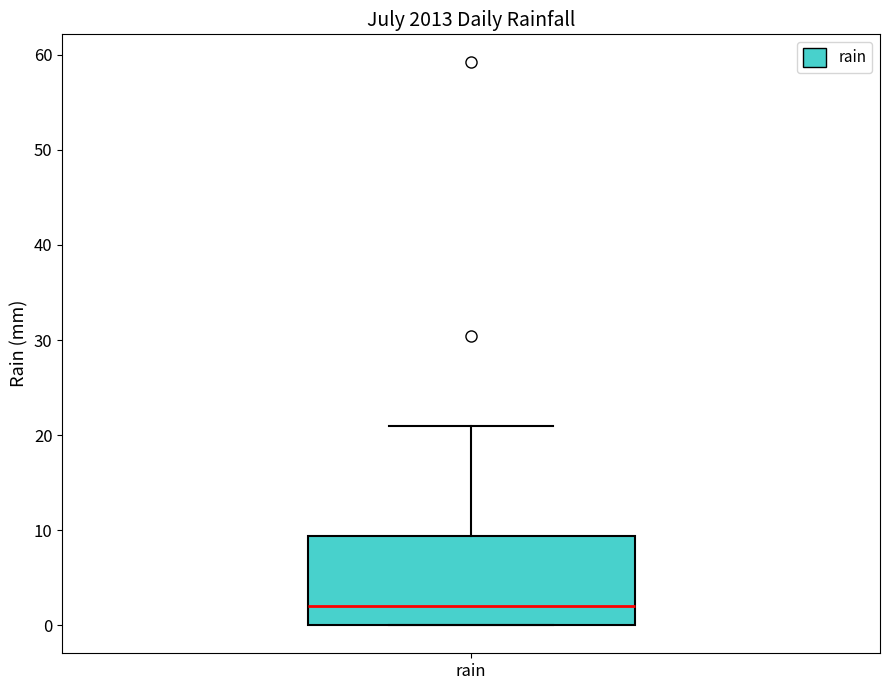

Transcribe this box plot: give where the median line is, the range the box spans, and where the two whiskers end, as read against the y-axis. The values are not printed on the chart, so give them approximately, as read against the axis.

median 2, box 0 to 9, whiskers 0 to 21